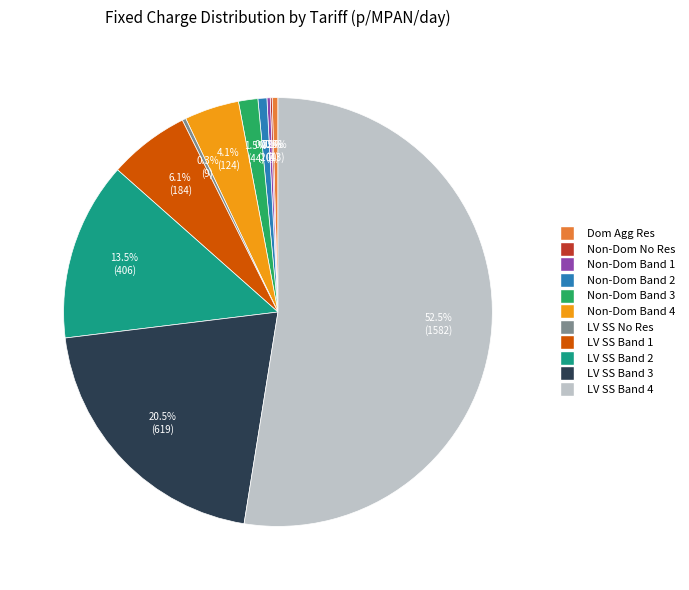

Which slice is the largest?

LV SS Band 4